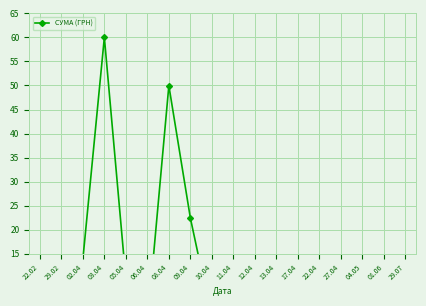

Which label corresponds to the smallest value in the chart?

22.02